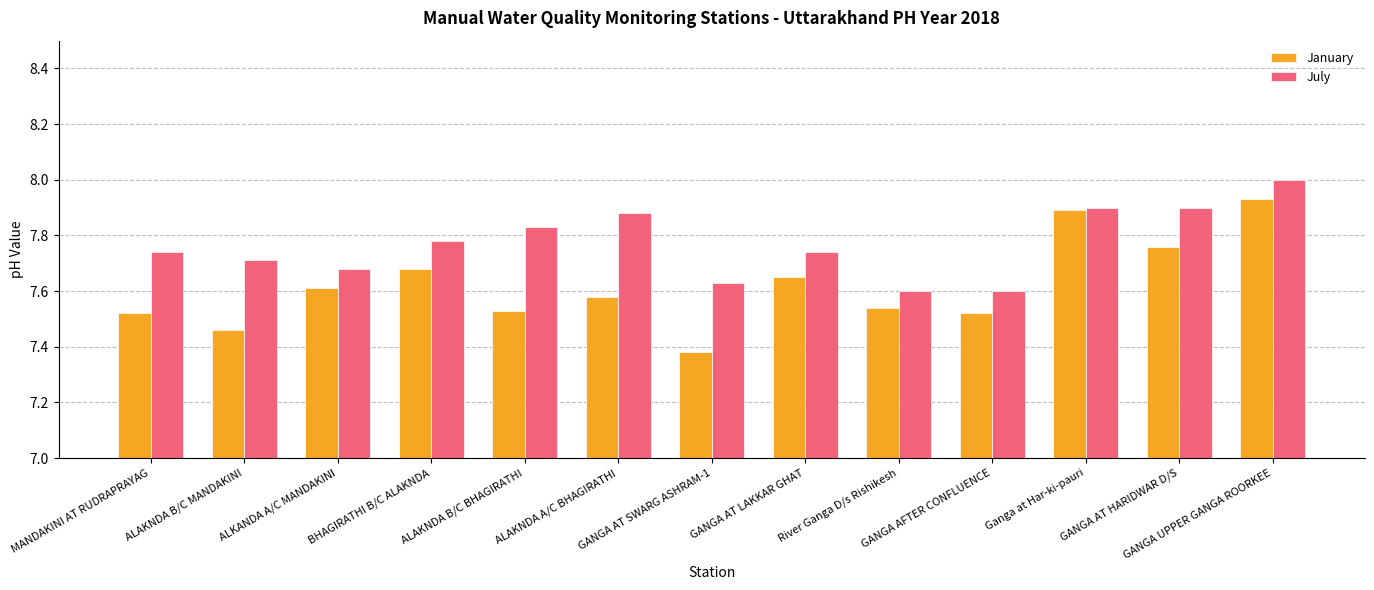

What is the maximum value for July?

8.0